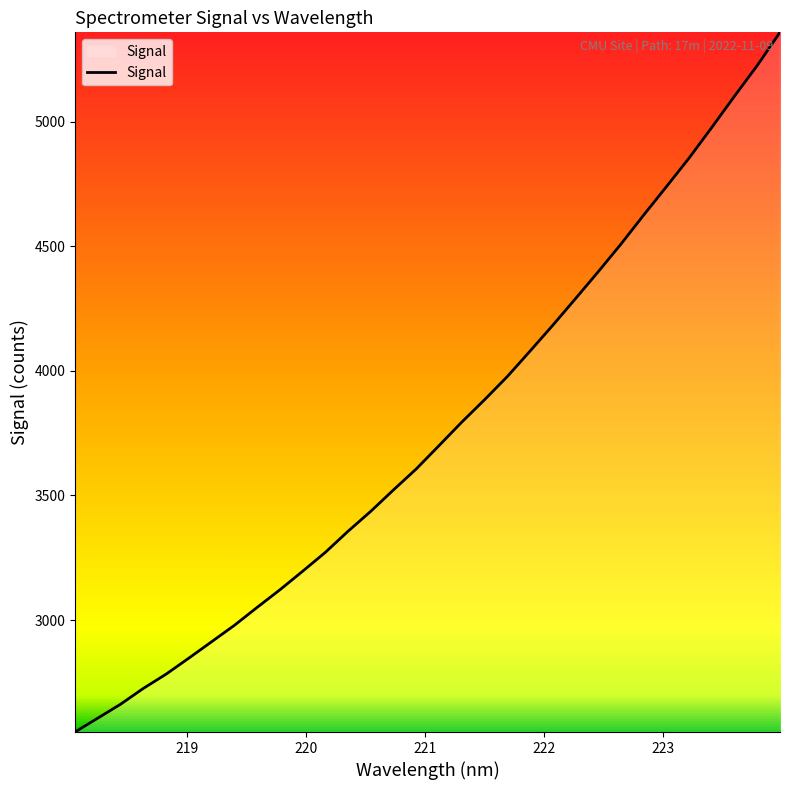

What is the difference between the maximum and minimum values?

2807.6